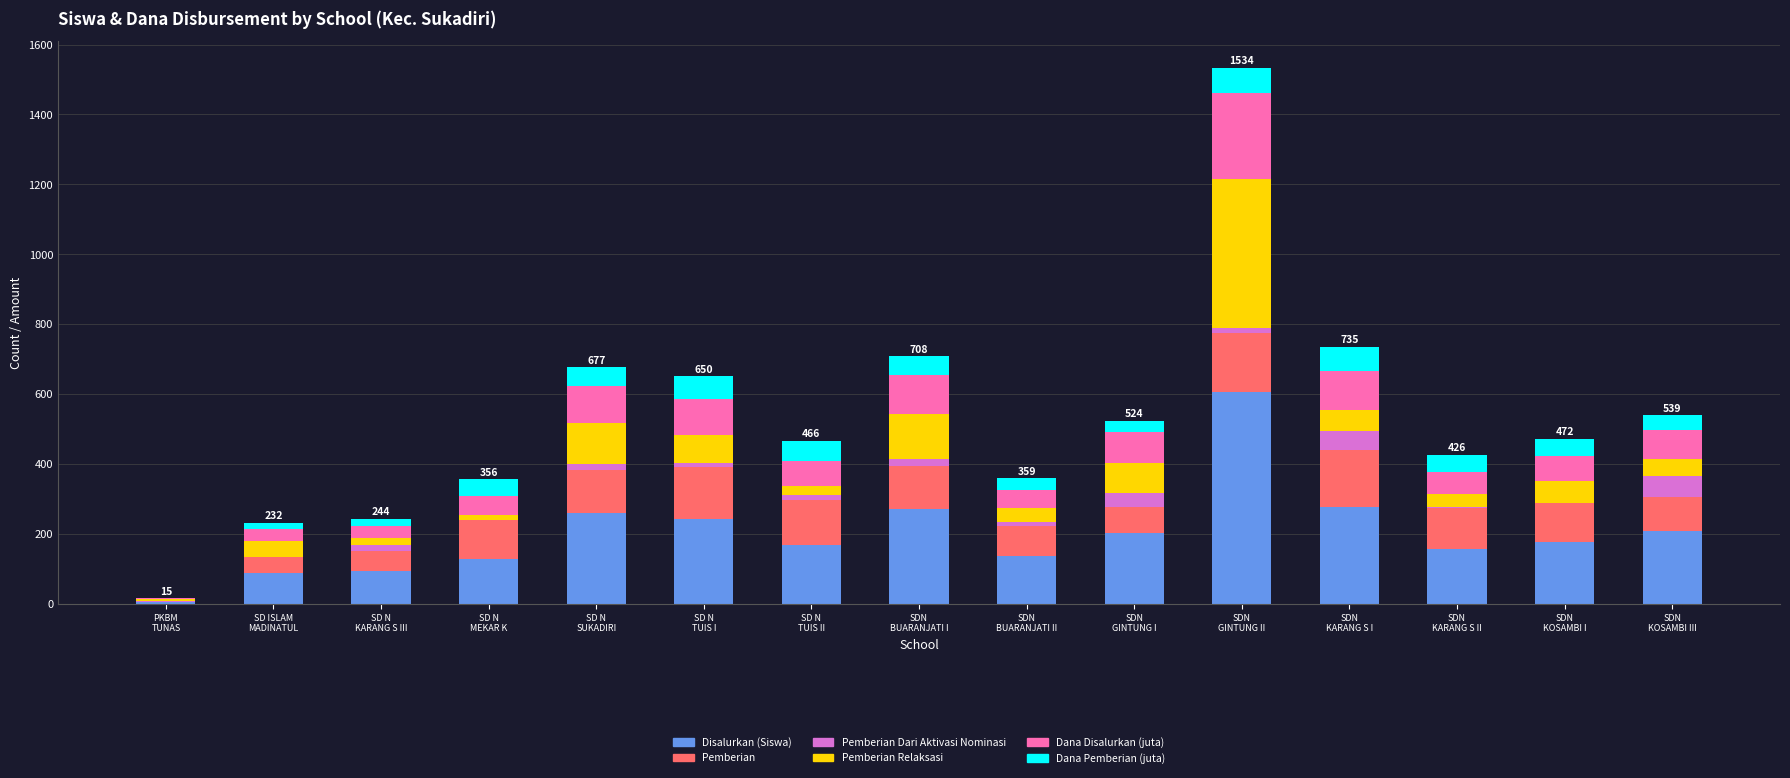

What are all the series names shown in the legend?

Disalurkan (Siswa), Pemberian, Pemberian Dari Aktivasi Nominasi, Pemberian Relaksasi, Dana Disalurkan (juta), Dana Pemberian (juta)